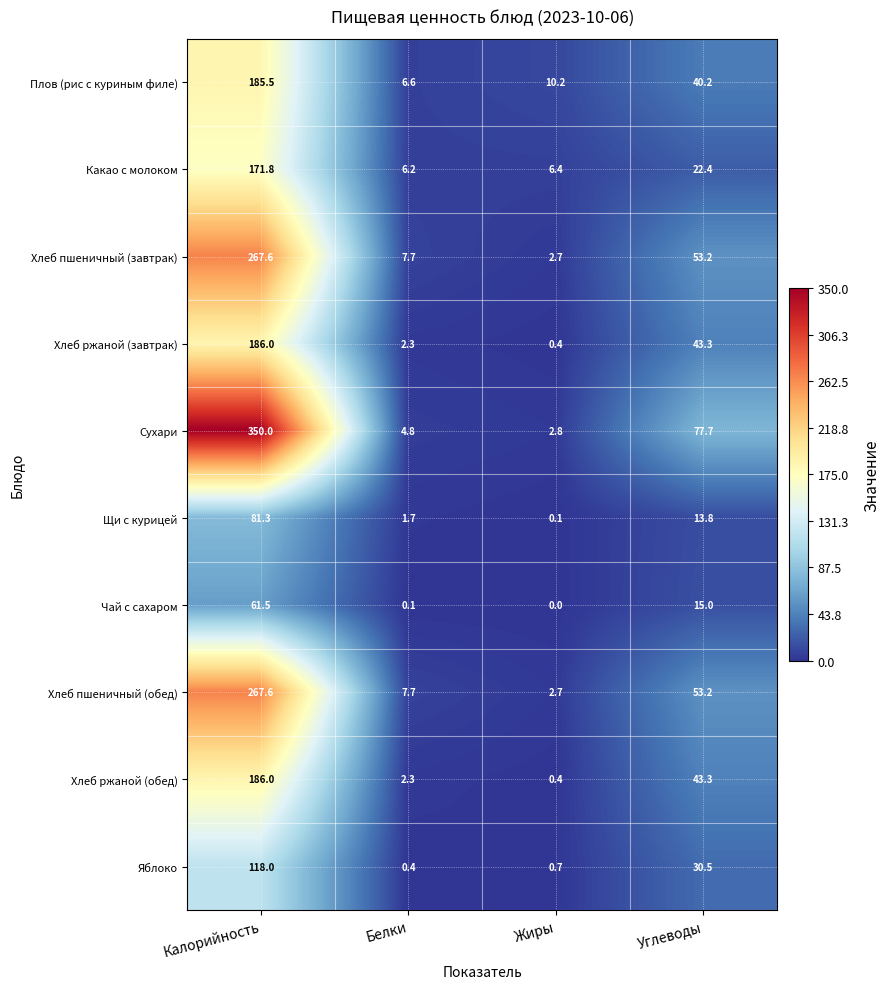

How many categories are shown in the chart?

4